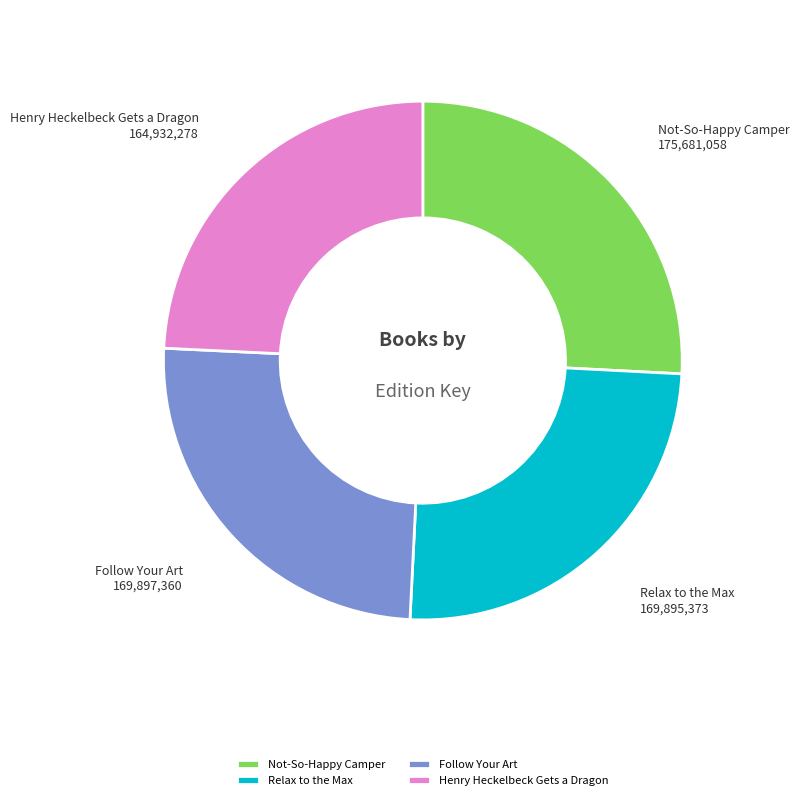

True or false: Relax to the Max accounts for 25% of the total.

True